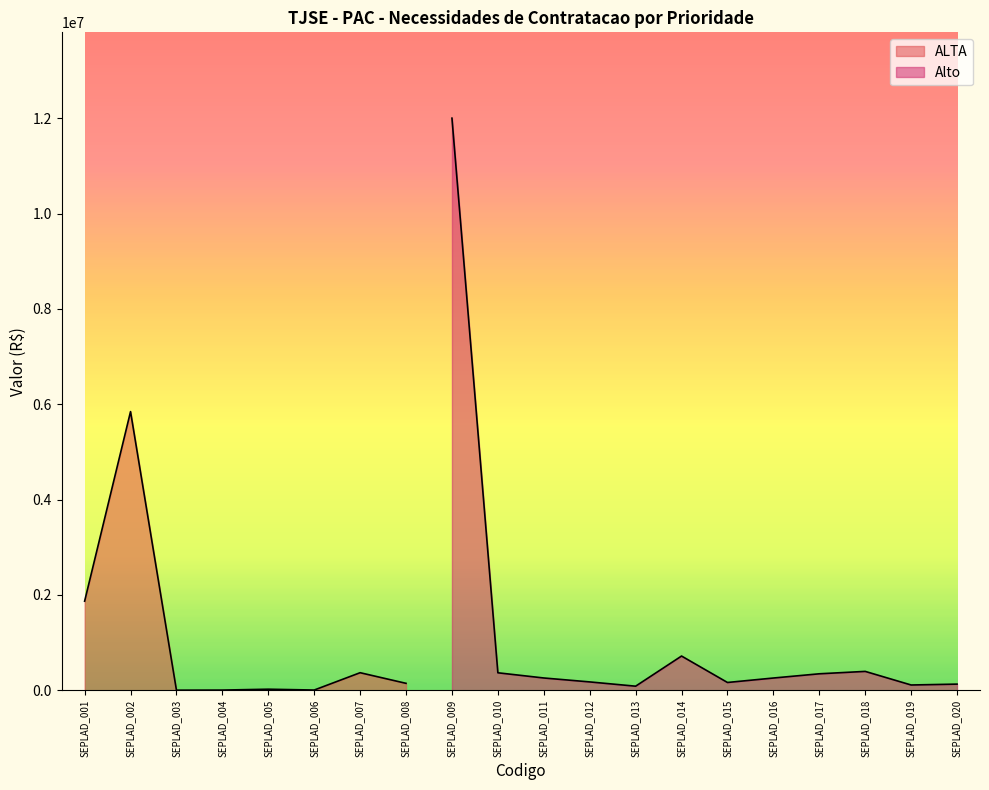

Approximately how many times larger is the value at SEPLAD_001 compared to SEPLAD_006?

287.7